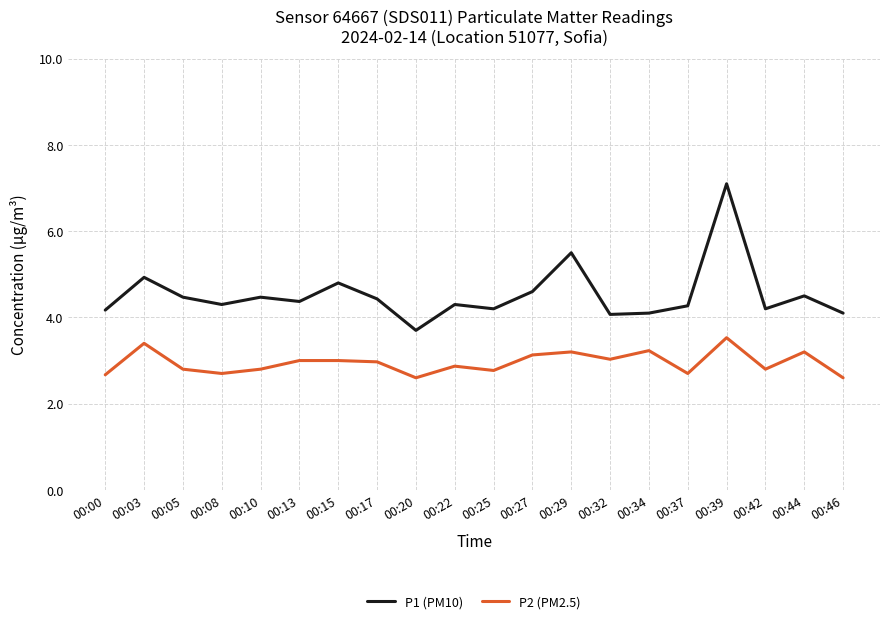

How many series are shown in this chart?

2